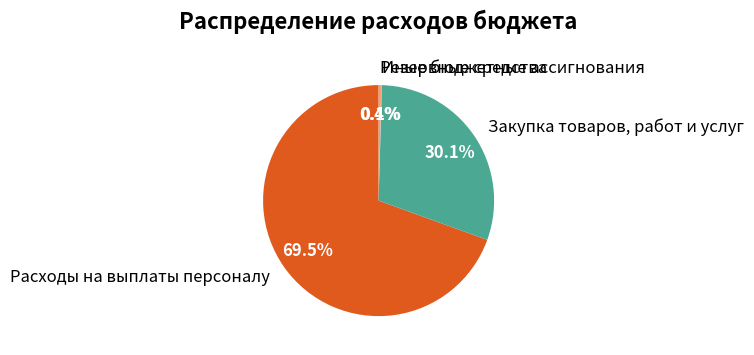

What percentage is NOT represented by Резервные средства?

99.6%